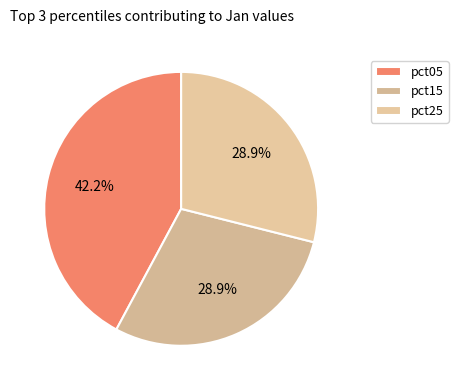

To the nearest percent, what percentage of the pie is pct05?

42%